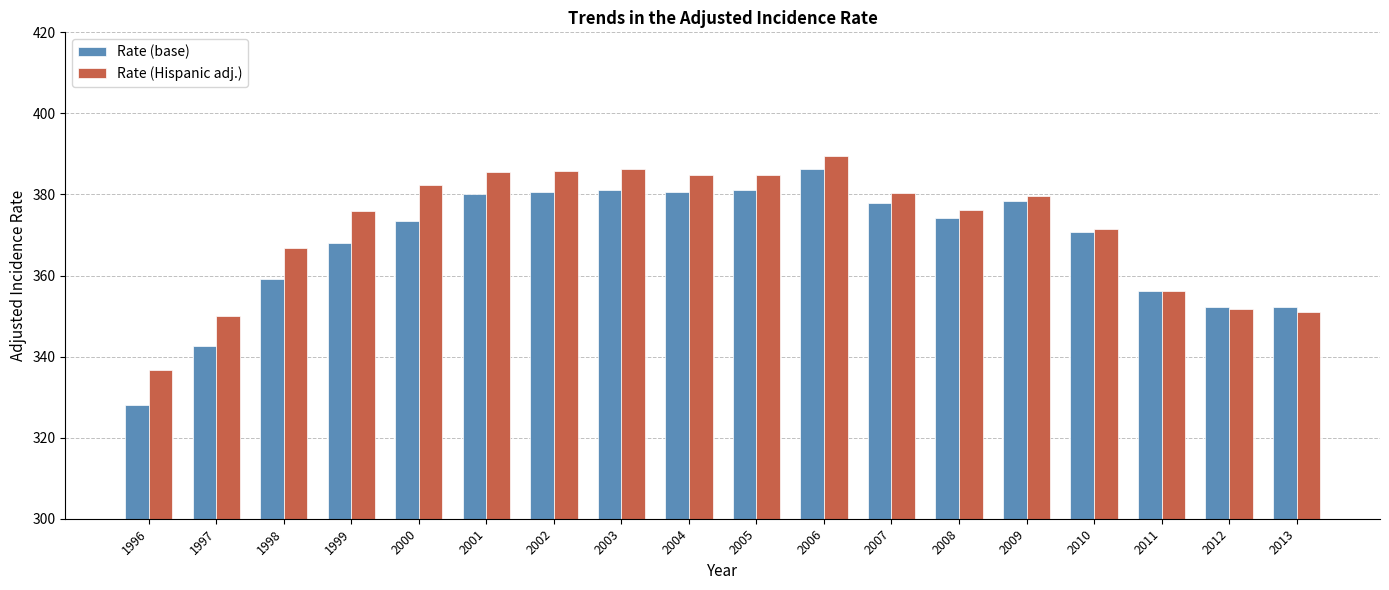

What is the total value across all series at 2001?

765.6